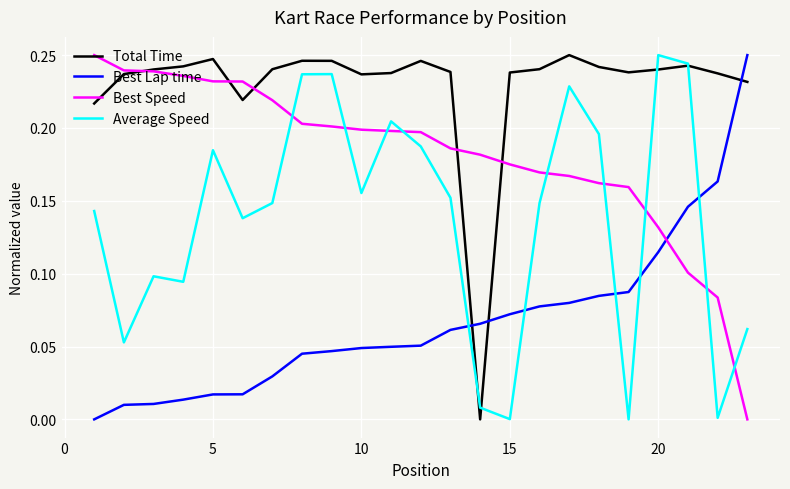

Rank the series by their average value, from highest to lowest.

Total Time, Best Speed, Average Speed, Best Lap time